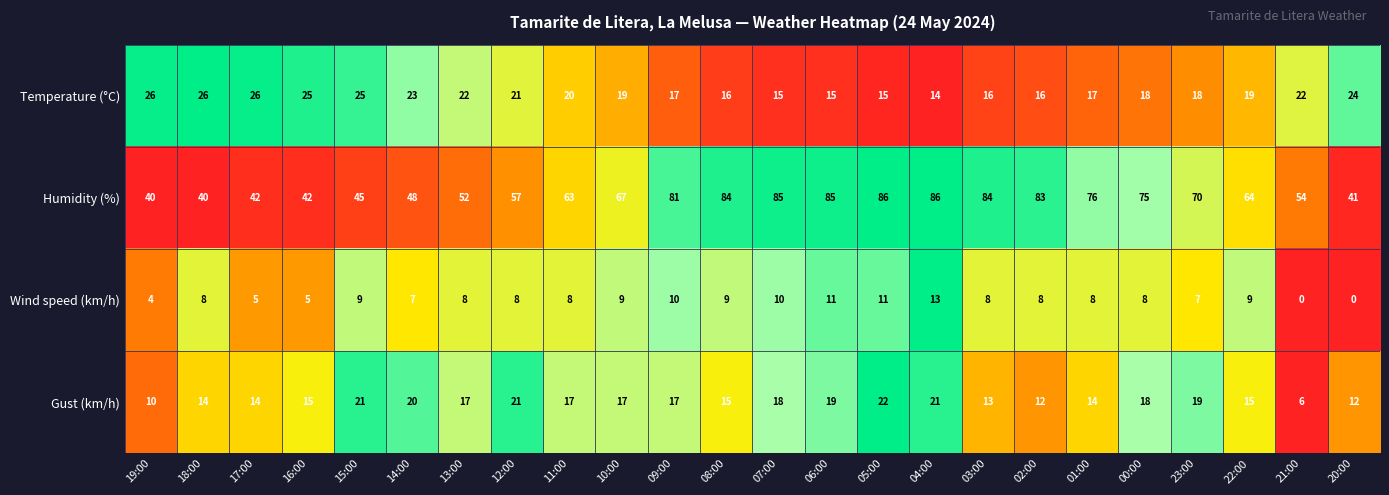

What is the difference between the Wind speed (km/h) values at 21:00 and 19:00?

4